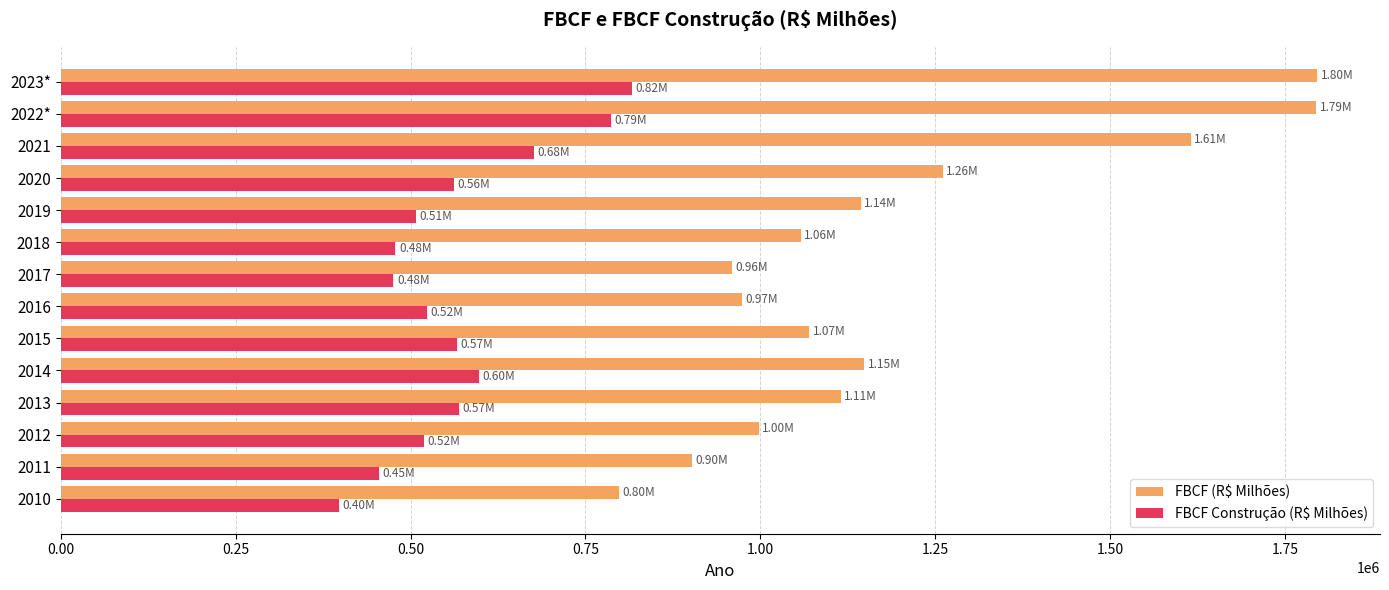

At which category is the sum across all series the highest?

2023*